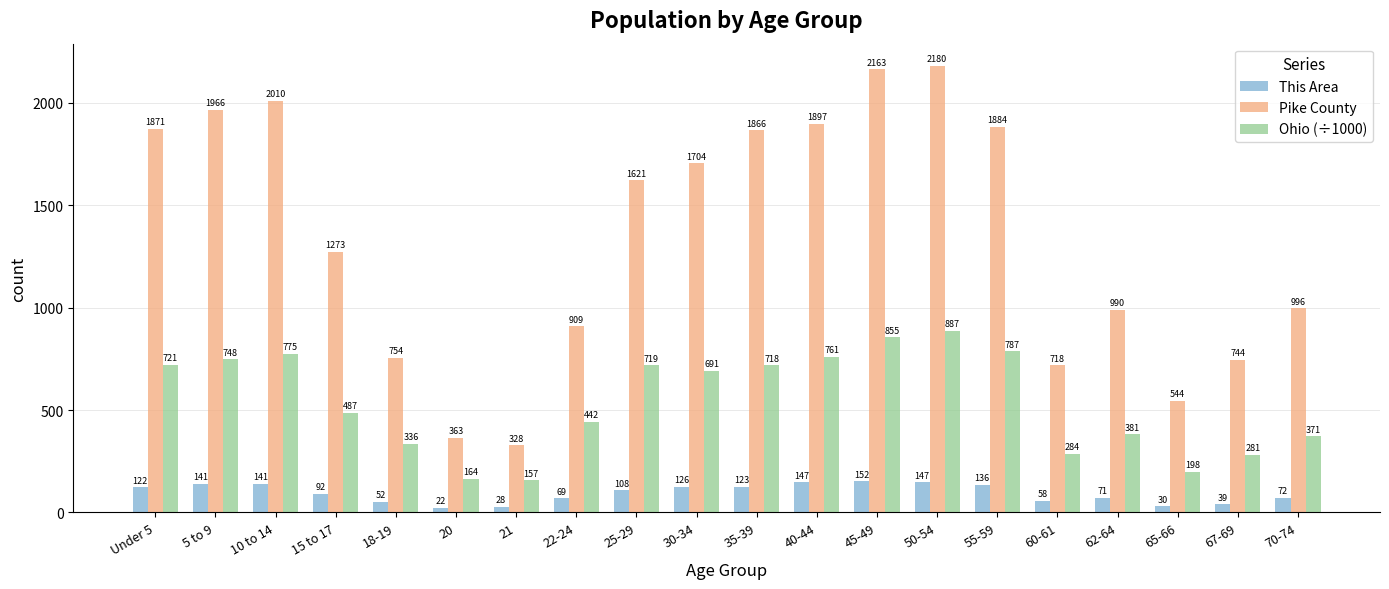

What is the difference between the second highest and minimum values in the This Area series?

125.0